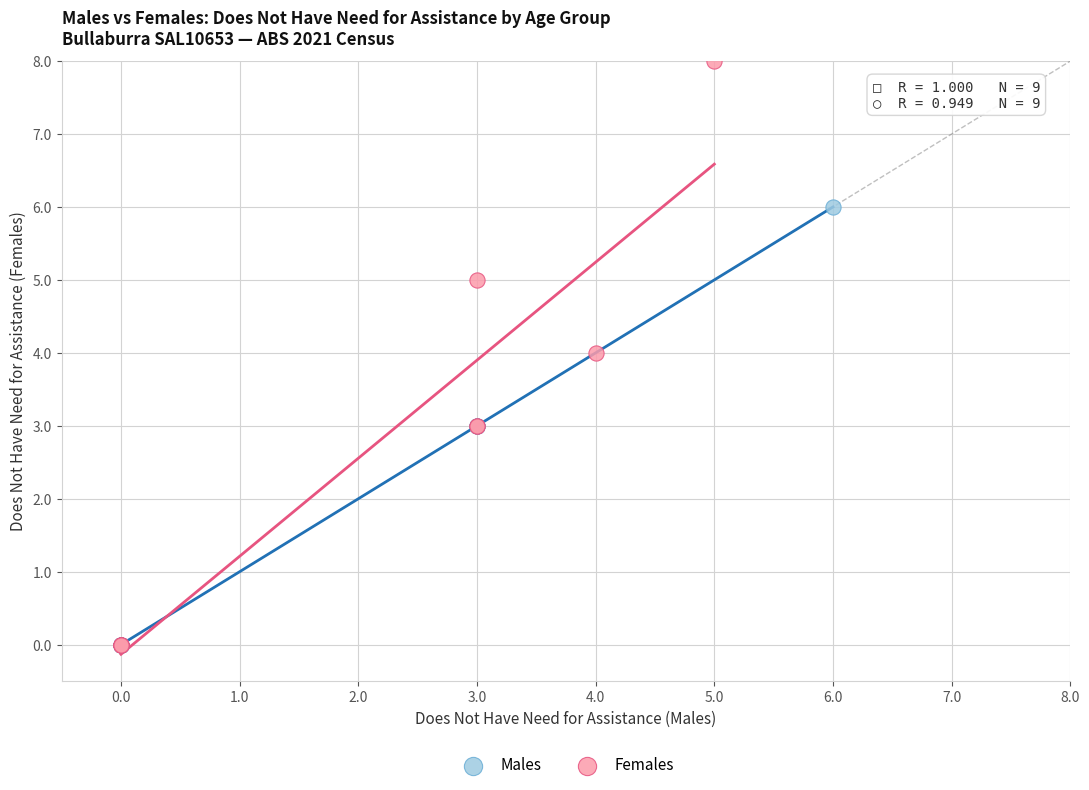

What are all the series names shown in the legend?

Males, Females